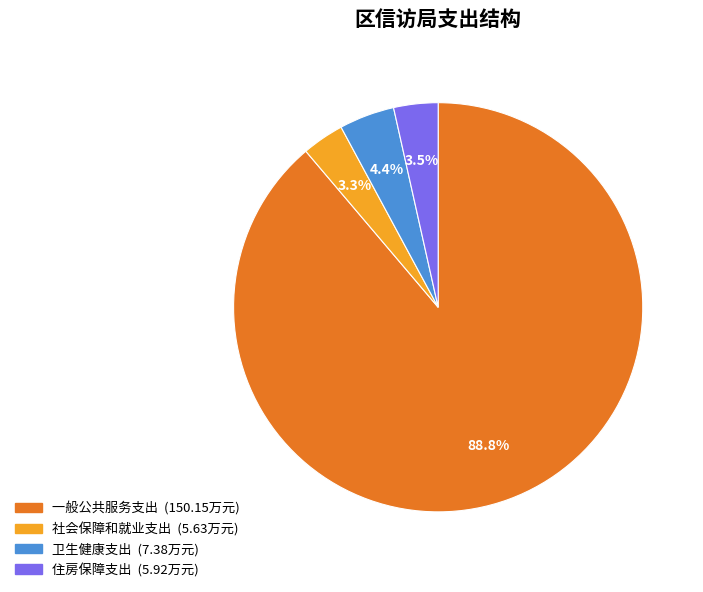

Which slice represents more than half of the pie?

一般公共服务支出